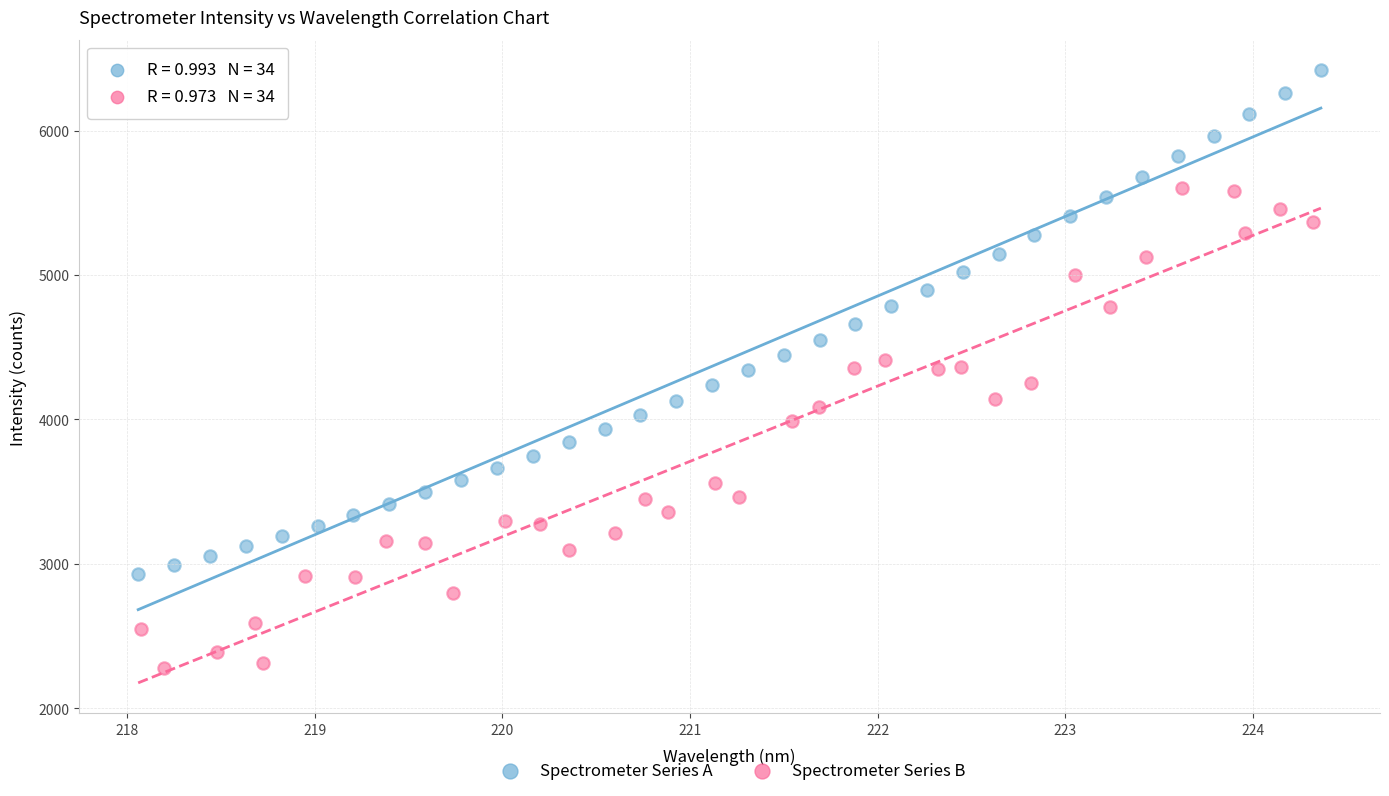

Which series contains the highest Y value?

Spectrometer Series A